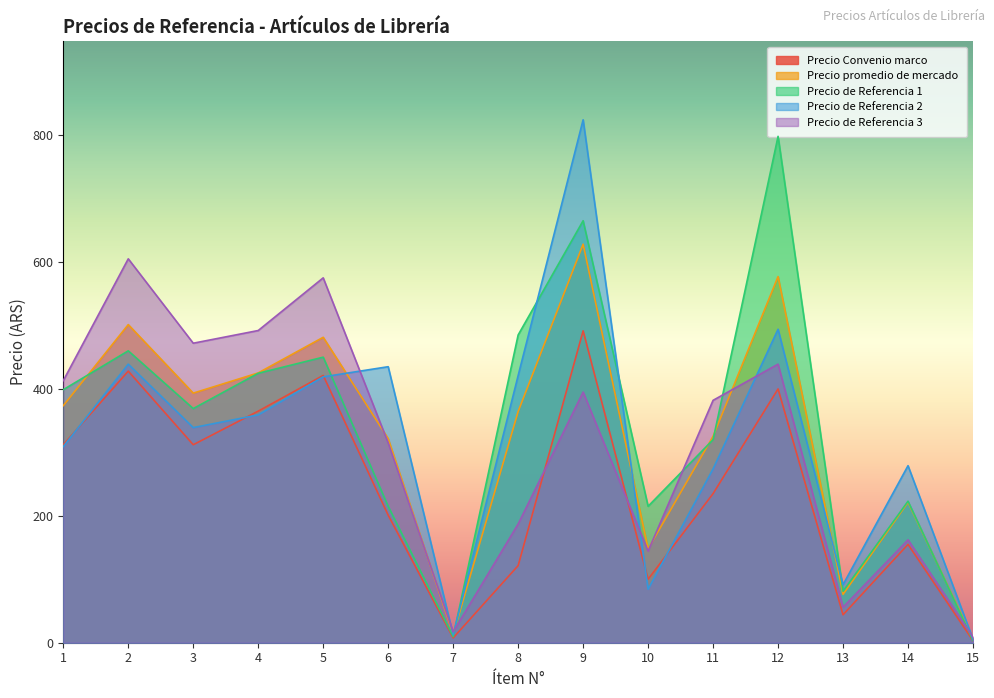

The Precio Convenio marco series shows 121.5 at 8. True or false?

True